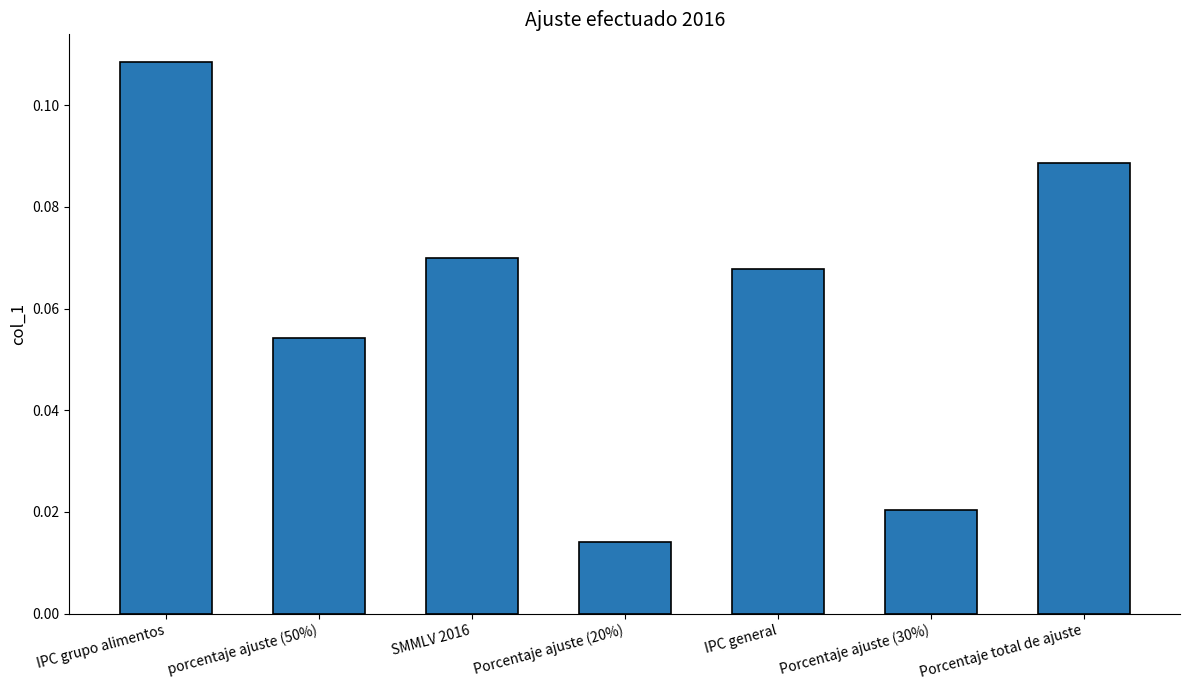

How many categories are shown in the chart?

7